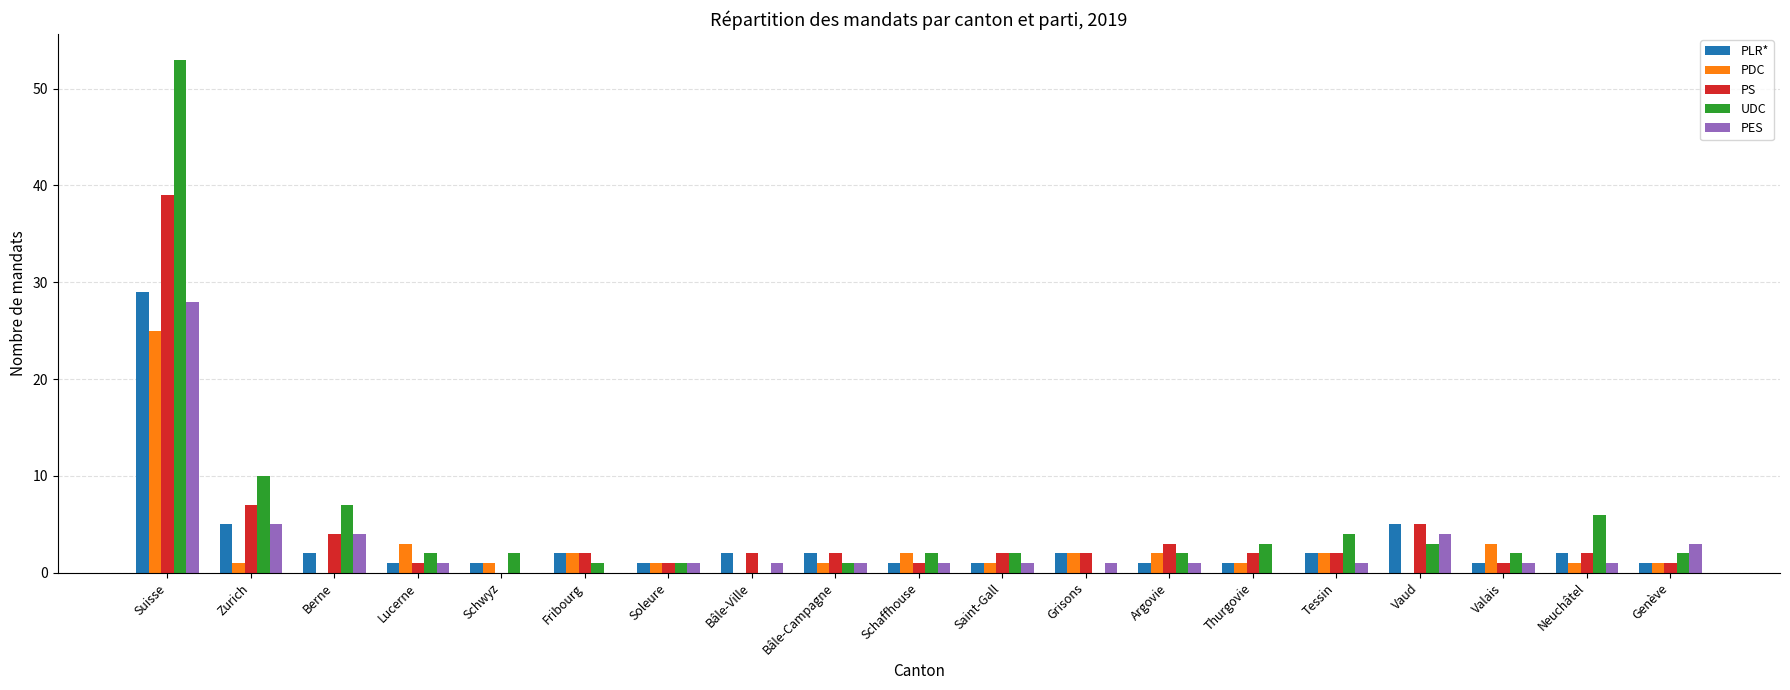

Count the number of categories in the chart.

19